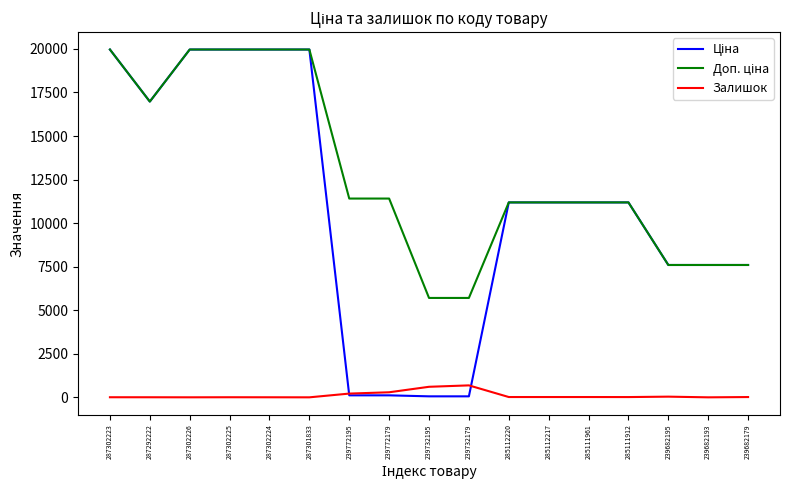

The Залишок series shows 16.0 at 239682179. True or false?

True